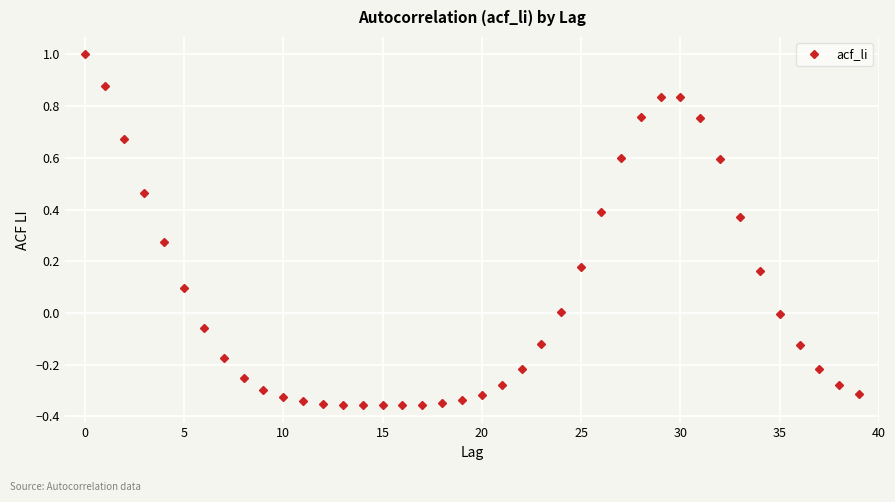

What is the value of the 1st point from the left?

1.0